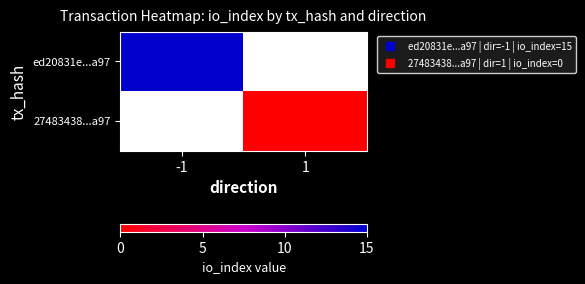

At which label does 27483438...a97 reach its minimum?

-1